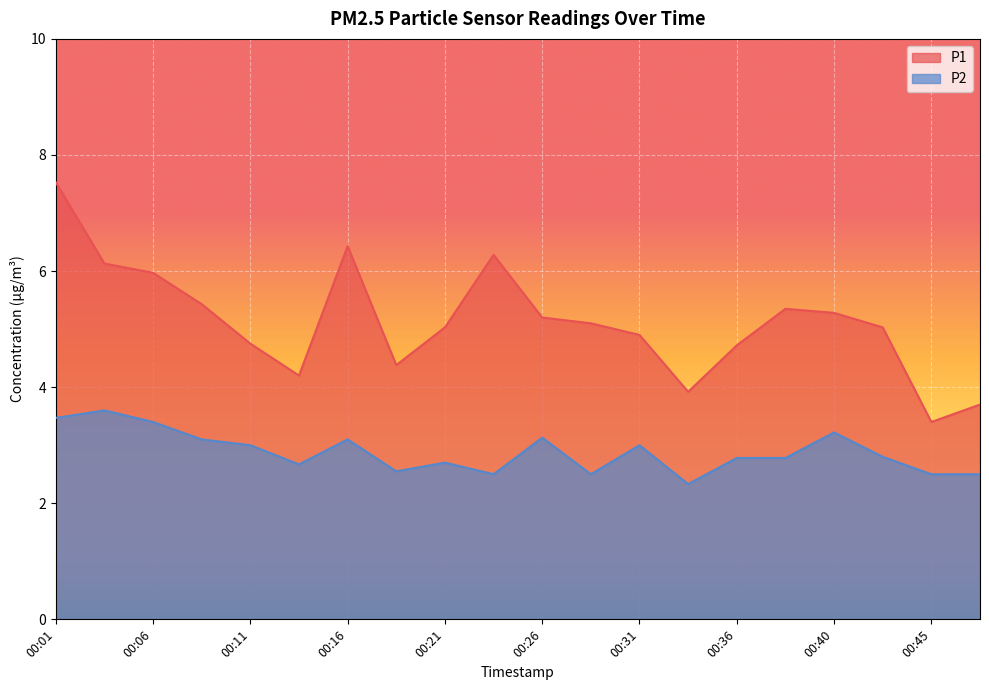

The P1 series shows 3.2 at 00:36. True or false?

False